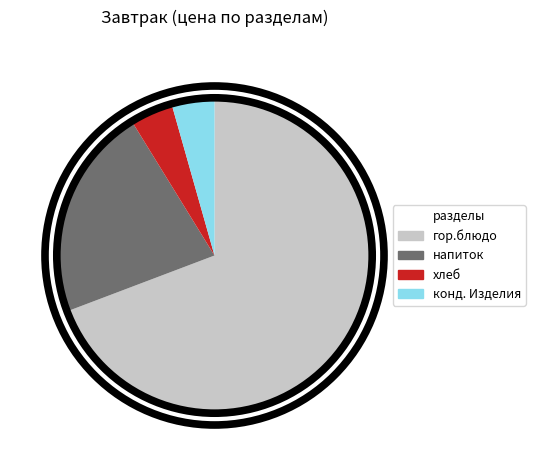

What is the largest slice in the pie chart?

гор.блюдо